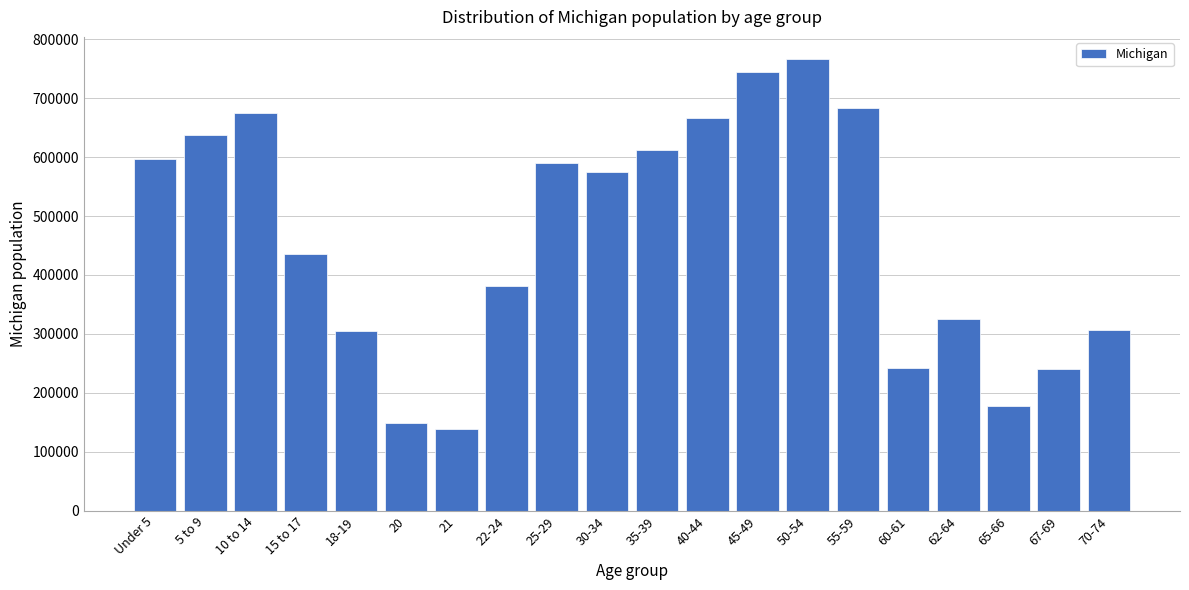

At which label is the value closest to 451968?

15 to 17